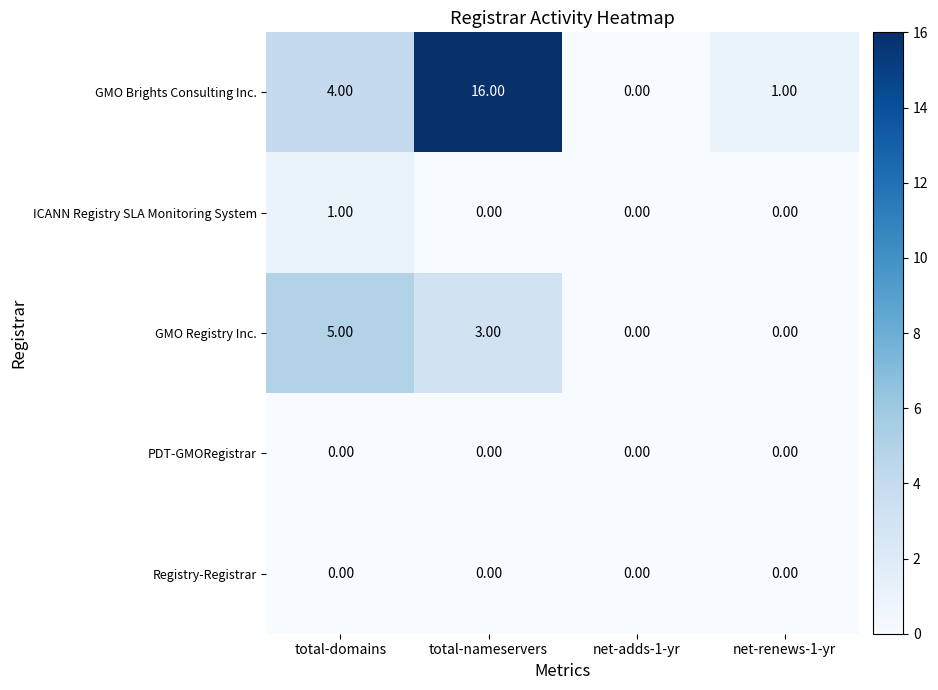

Which label corresponds to the largest value in the chart?

total-nameservers